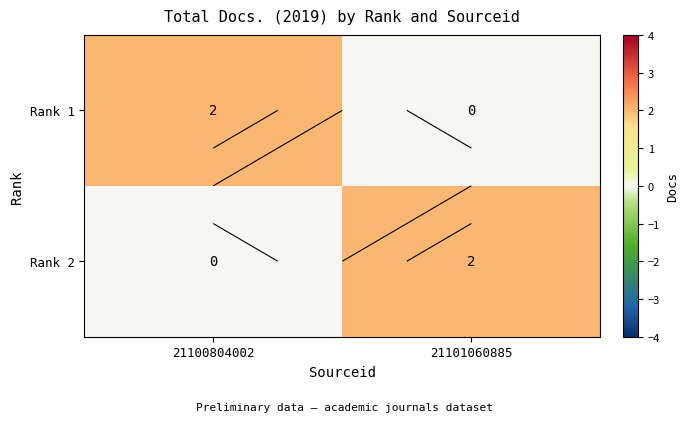

Rank the series by their maximum value, from highest to lowest.

Rank 1, Rank 2